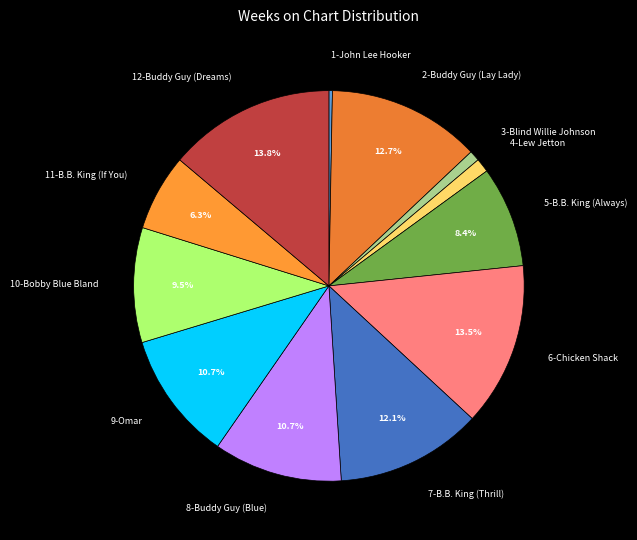

What is the smallest slice in the pie chart?

1-John Lee Hooker